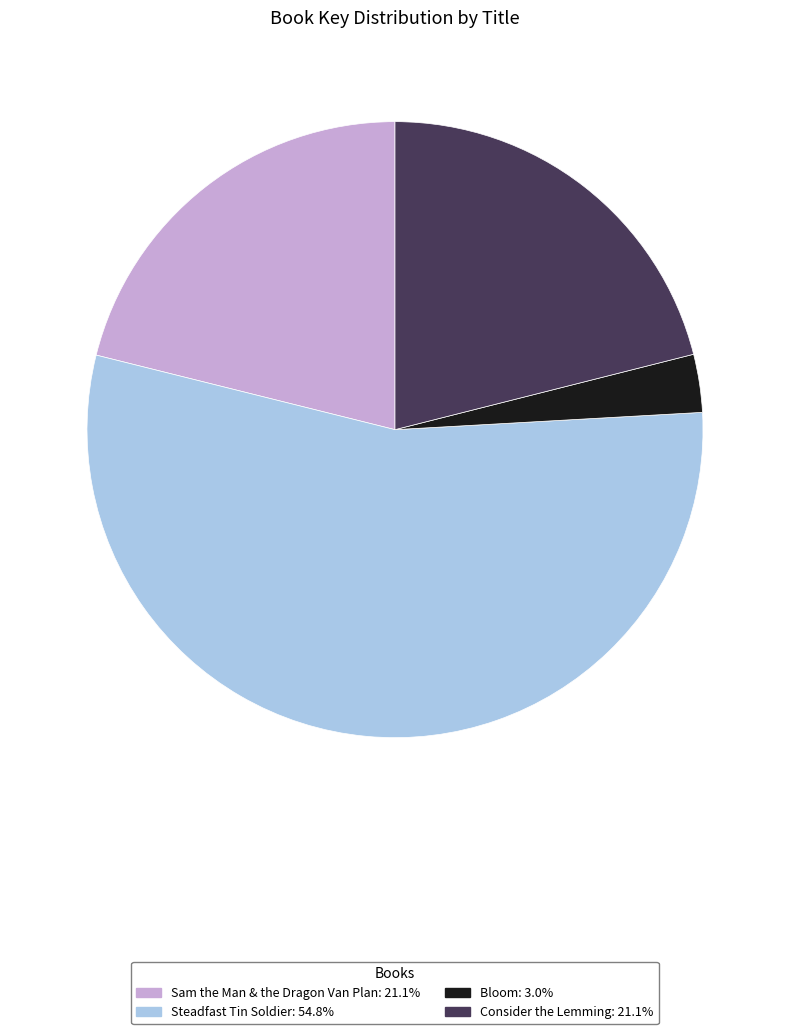

What is the ratio of the value at Consider the Lemming to the value at Steadfast Tin Soldier?

0.4